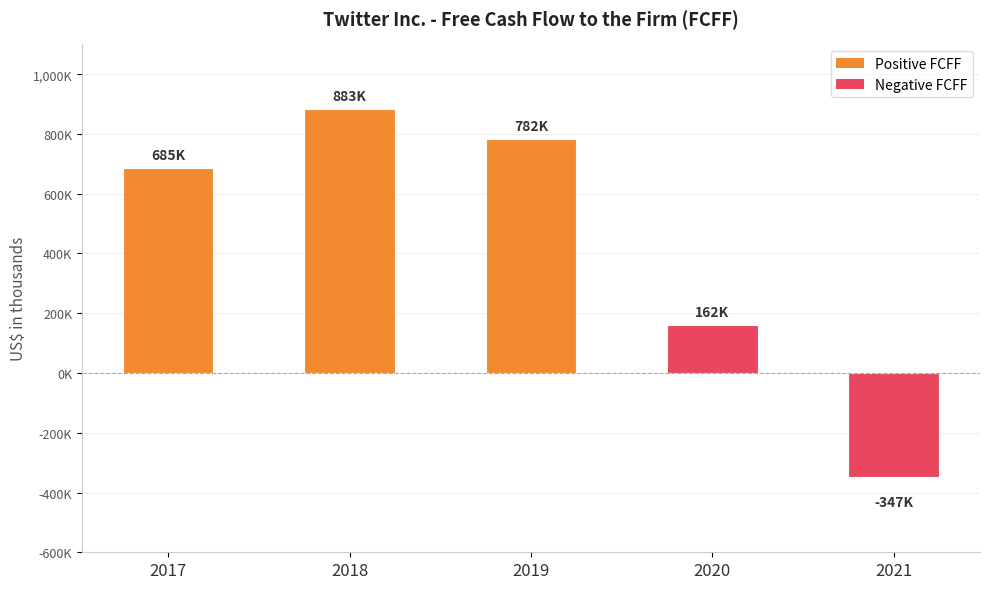

Are the bars horizontal?

No